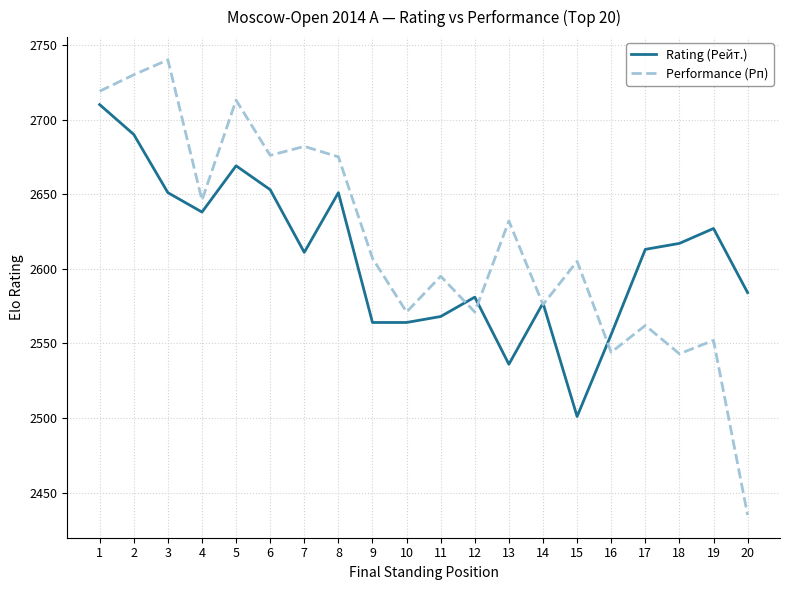

Which series changed the most between 8 and 15?

Rating (Рейт.)